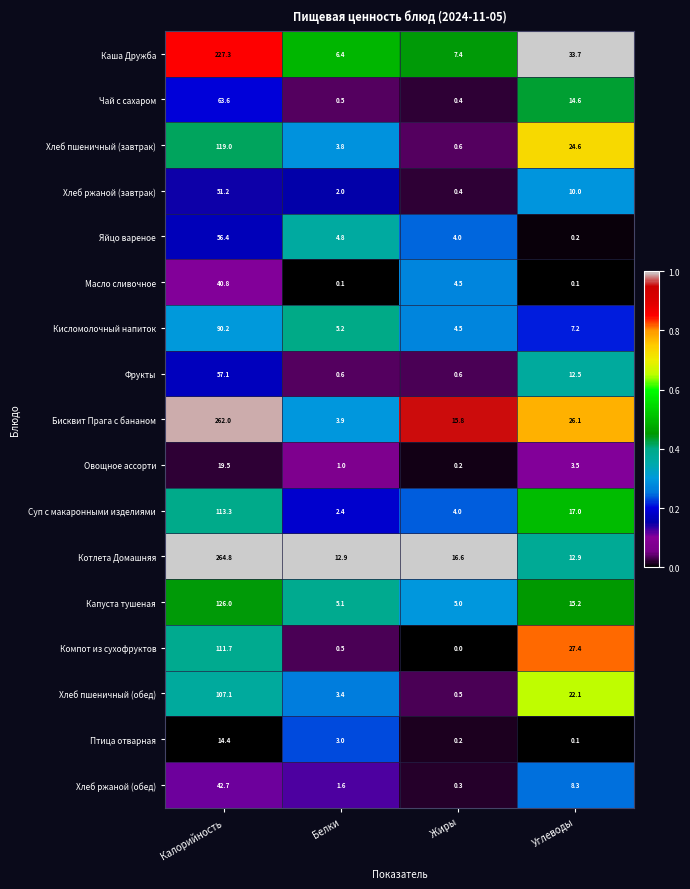

At which label does Капуста тушеная first exceed 15?

Калорийность